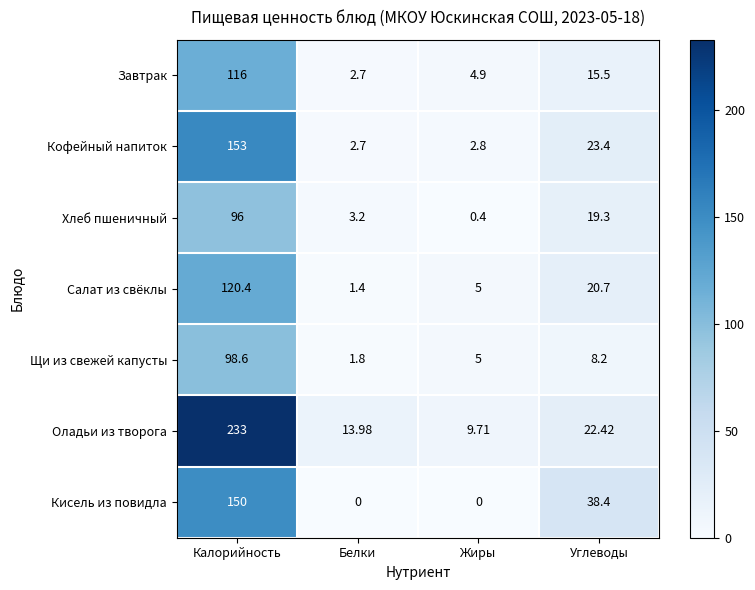

Which category has the lowest value in the Салат из свёклы series?

Белки